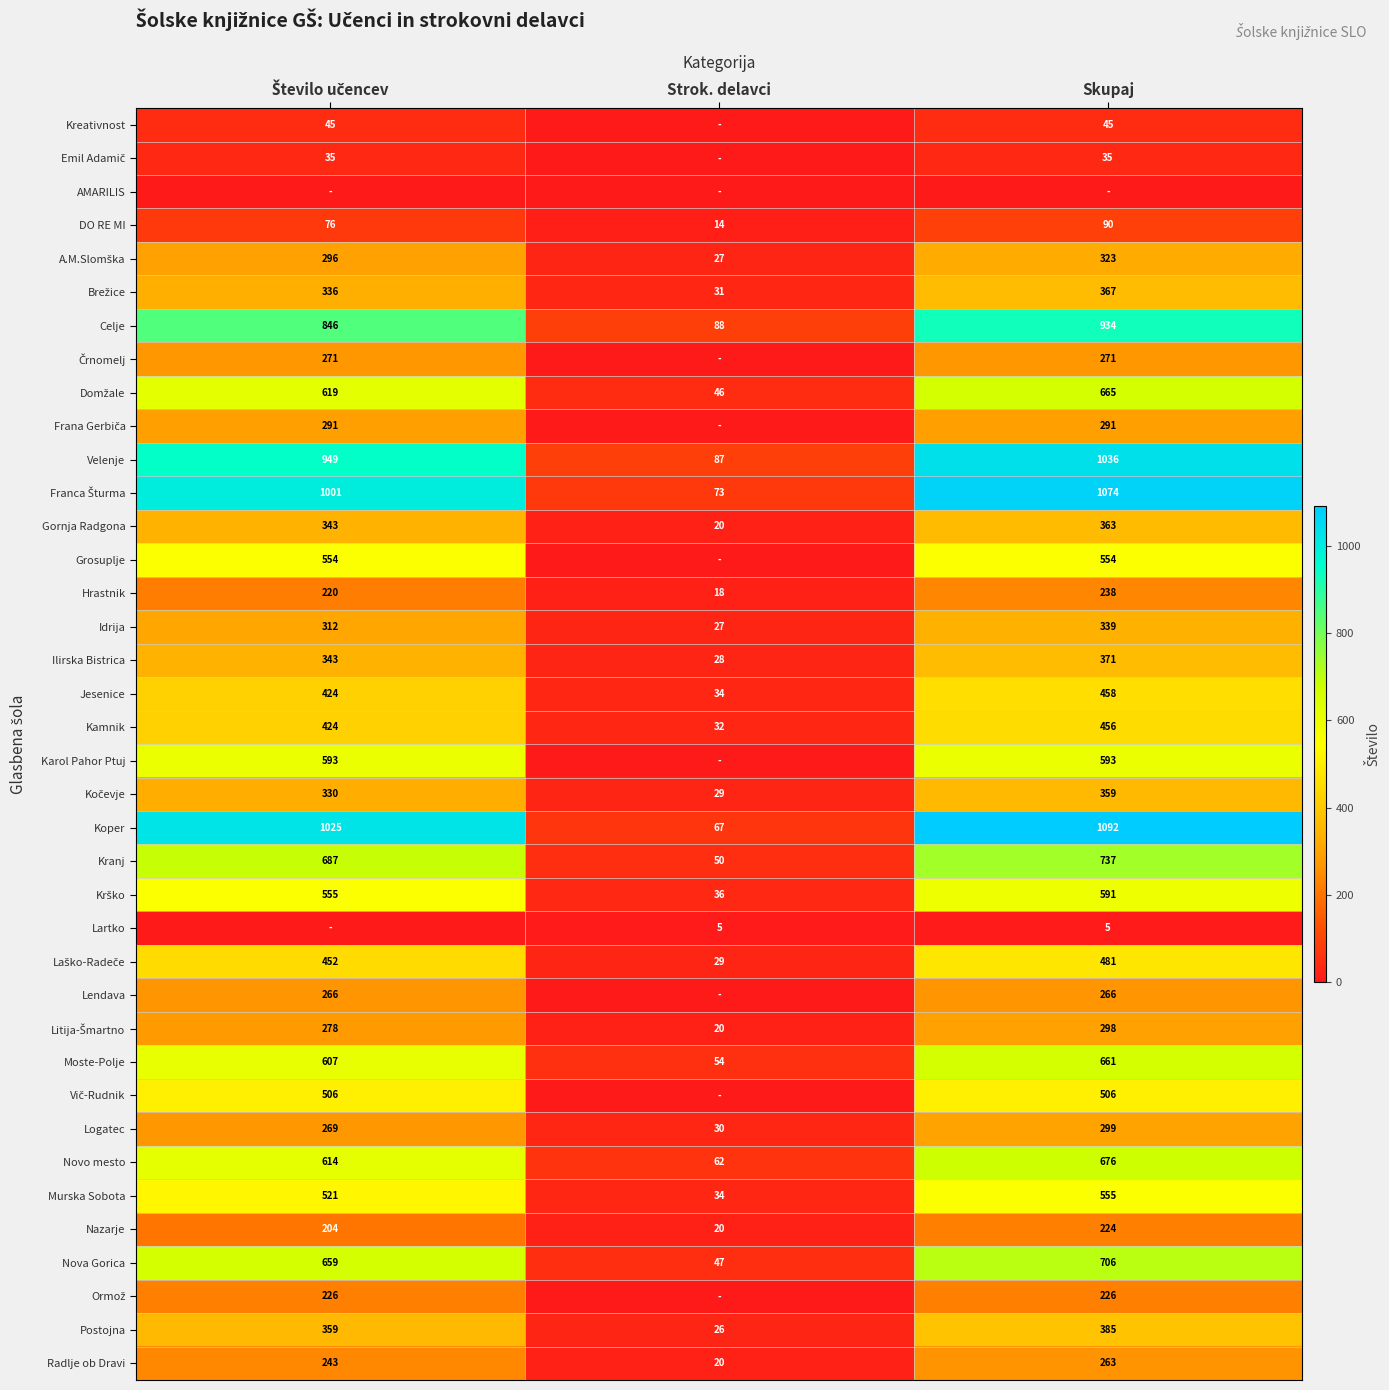

What is the sum of all Novo mesto values?

1352